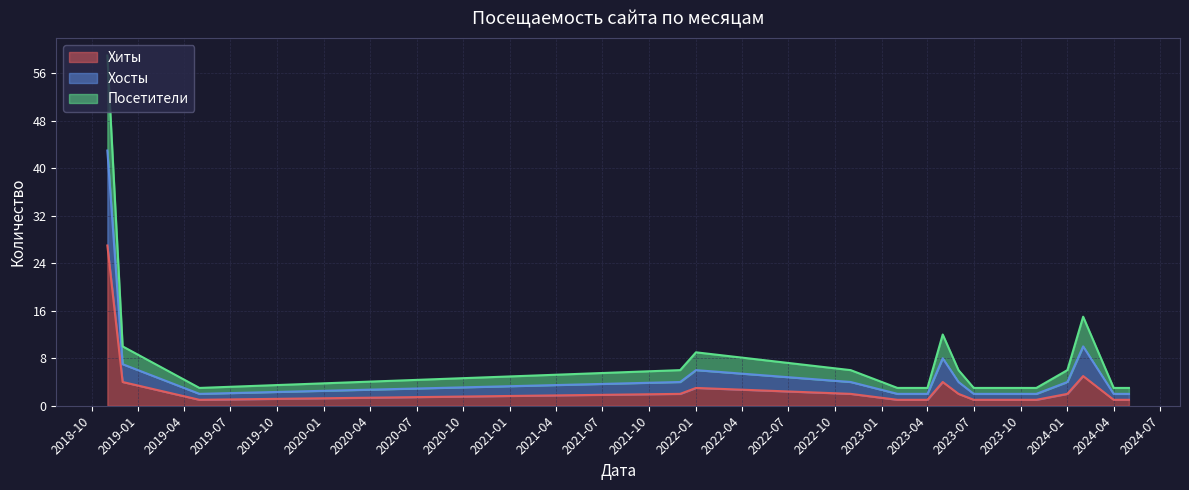

Which category has the highest value across all series?

2018-11